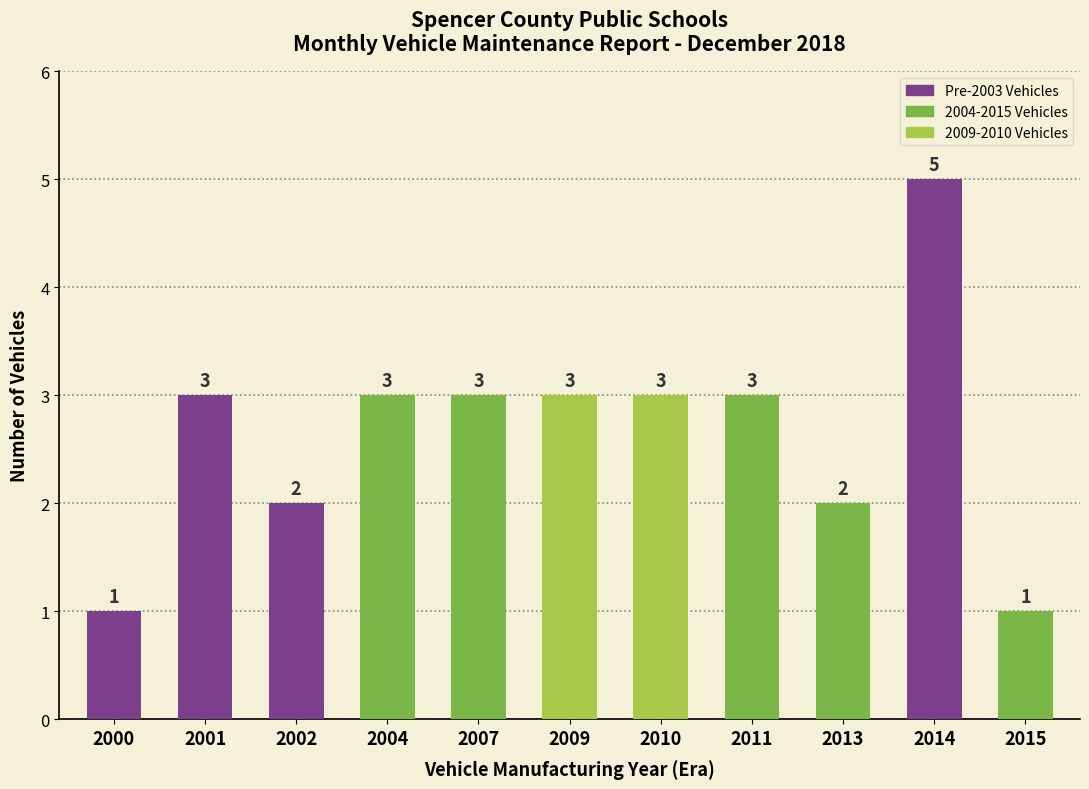

What is the sum of all values?

29